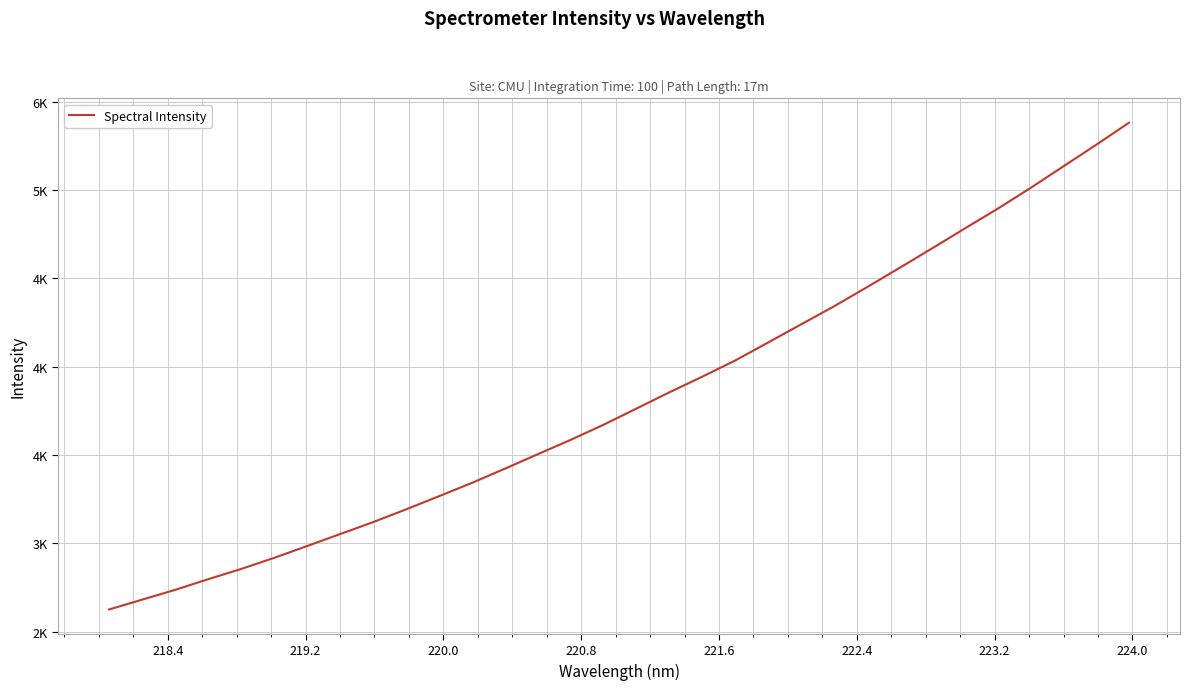

Is this an area chart (filled region under the line)?

No